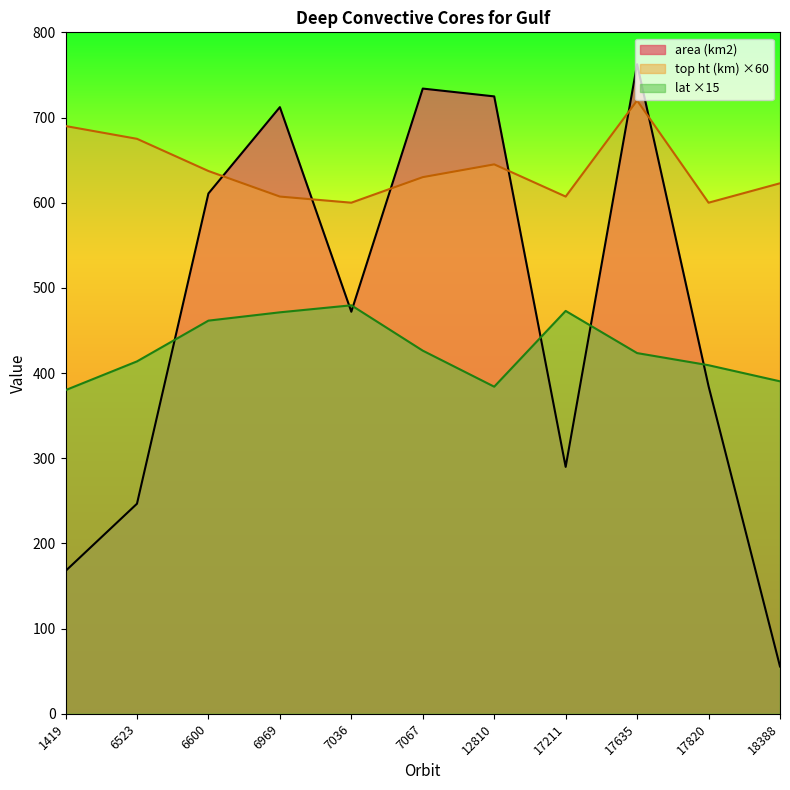

At how many categories does at least one series exceed 175?

11